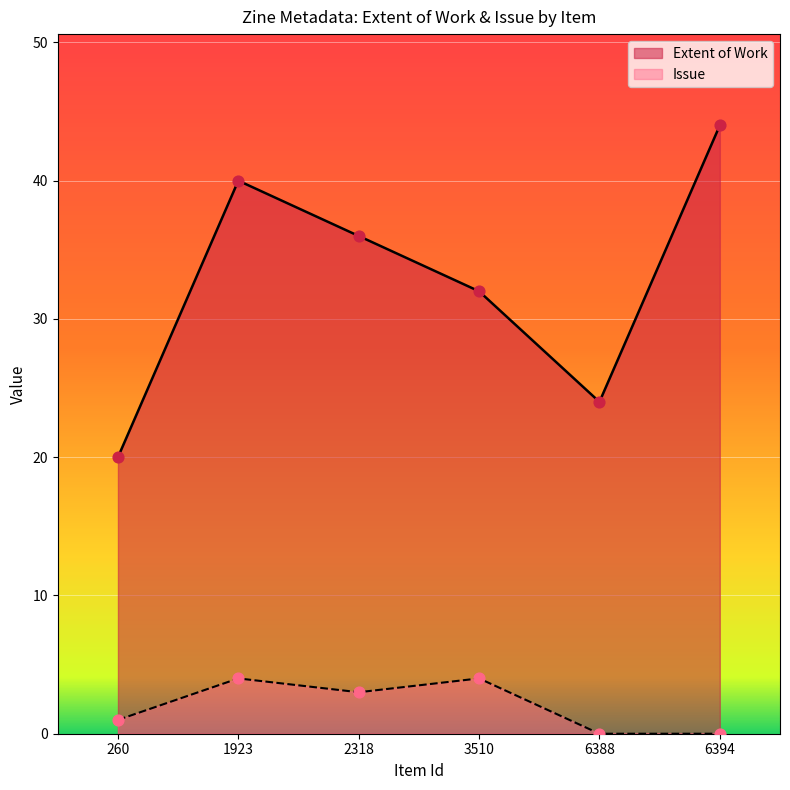

At how many categories does at least one series exceed 4?

6